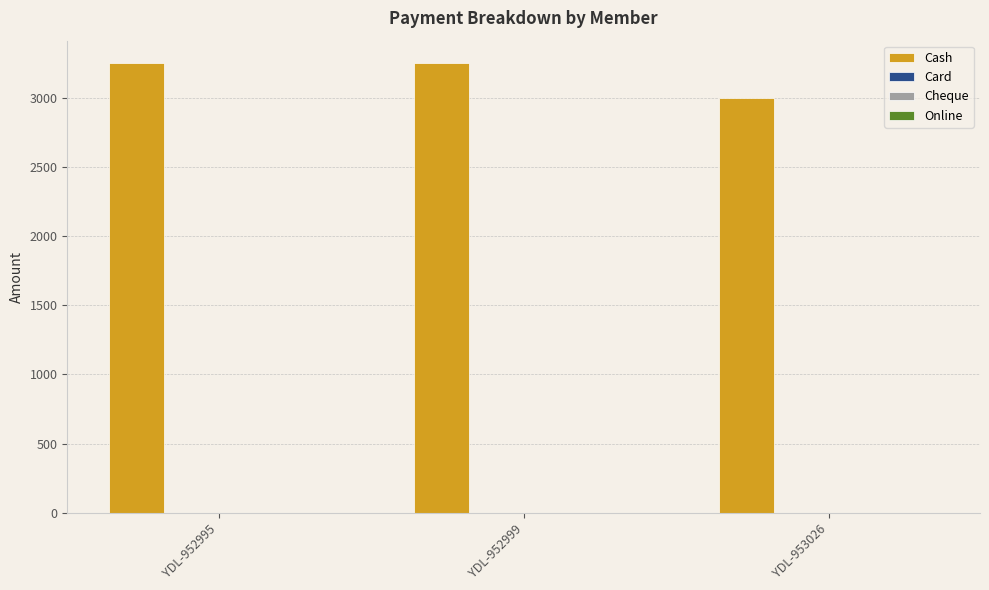

Reading left to right, what are all the values shown in this chart?

3250	3250	3000